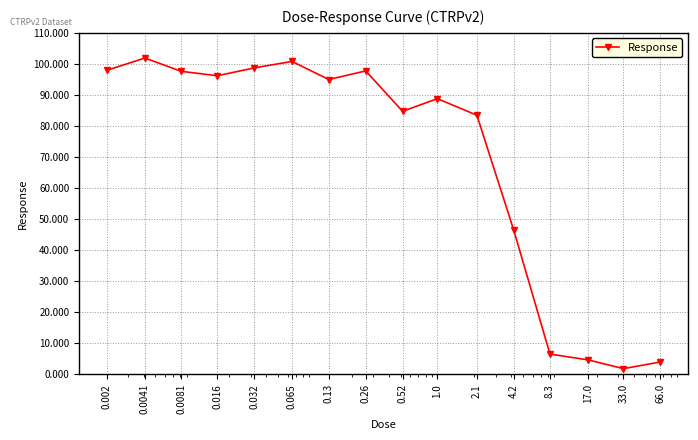

What is the maximum value shown in the chart?

101.9